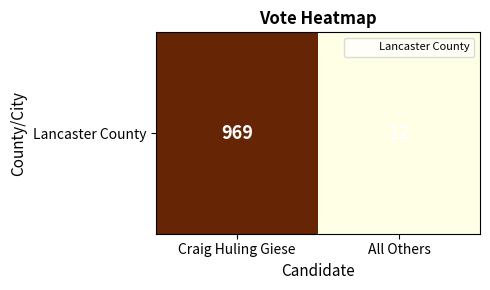

List the labels in order of value, smallest first.

All Others, Craig Huling Giese